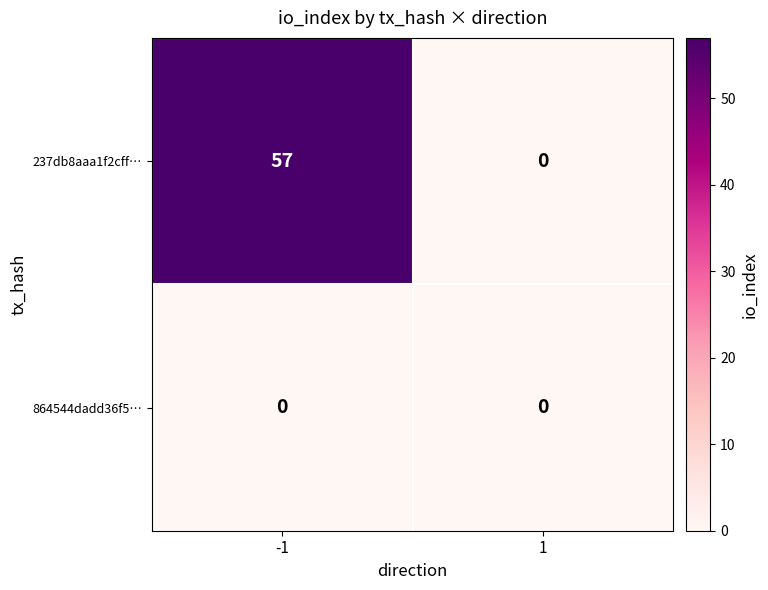

List the series in order of their peak value, highest first.

237db8aaa1f2cff…, 864544dadd36f5…